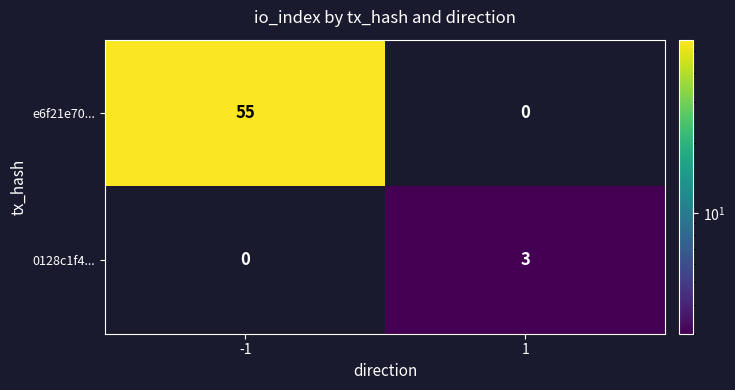

What is the greatest value displayed?

55